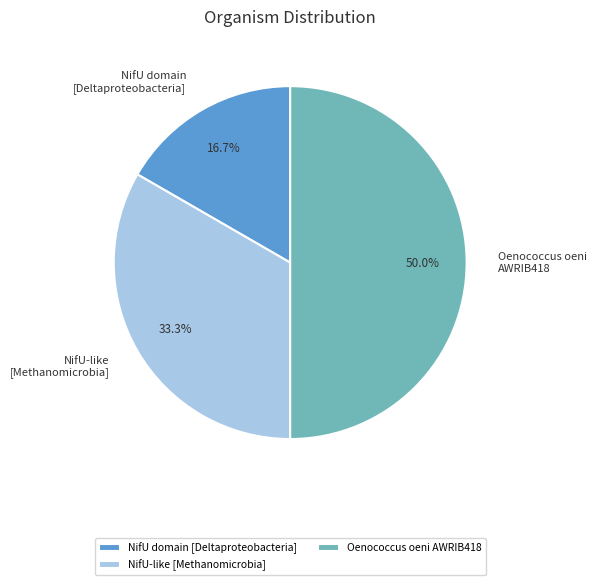

How many slices are in this pie chart?

3